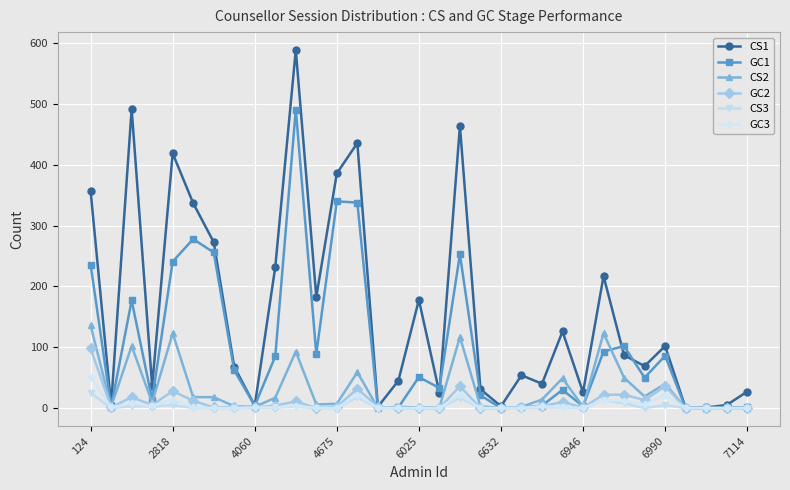

List the series in order of their peak value, lowest first.

CS3, GC3, GC2, CS2, GC1, CS1